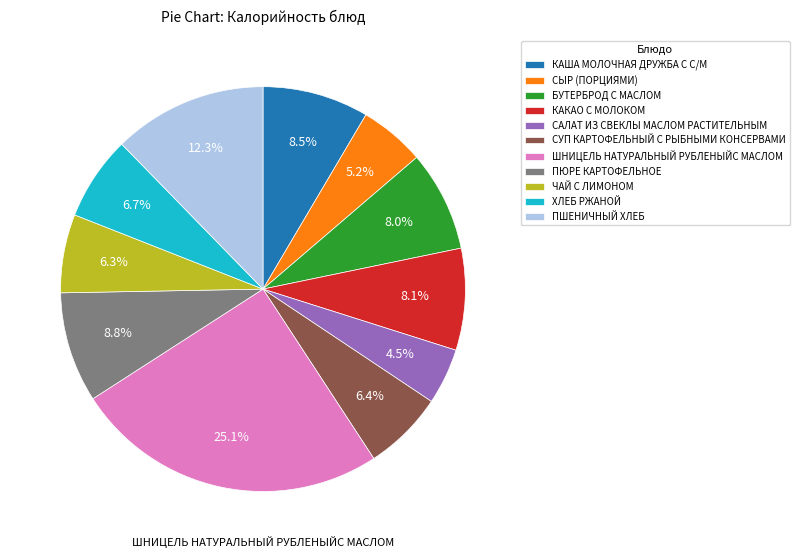

Is there a majority slice in this chart?

No